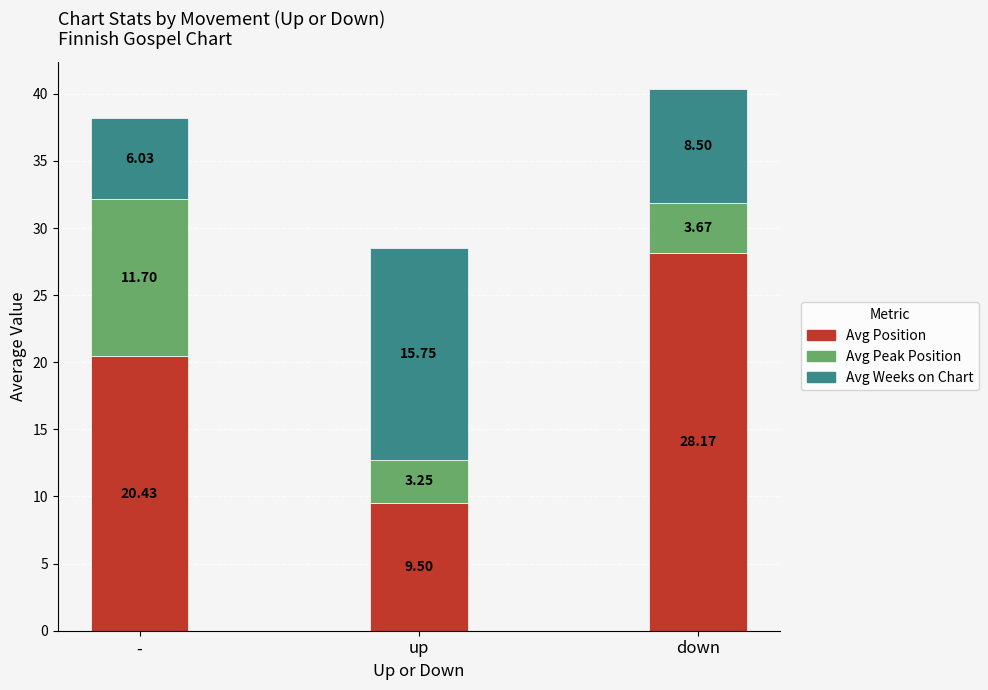

Count the number of data series in this chart.

3